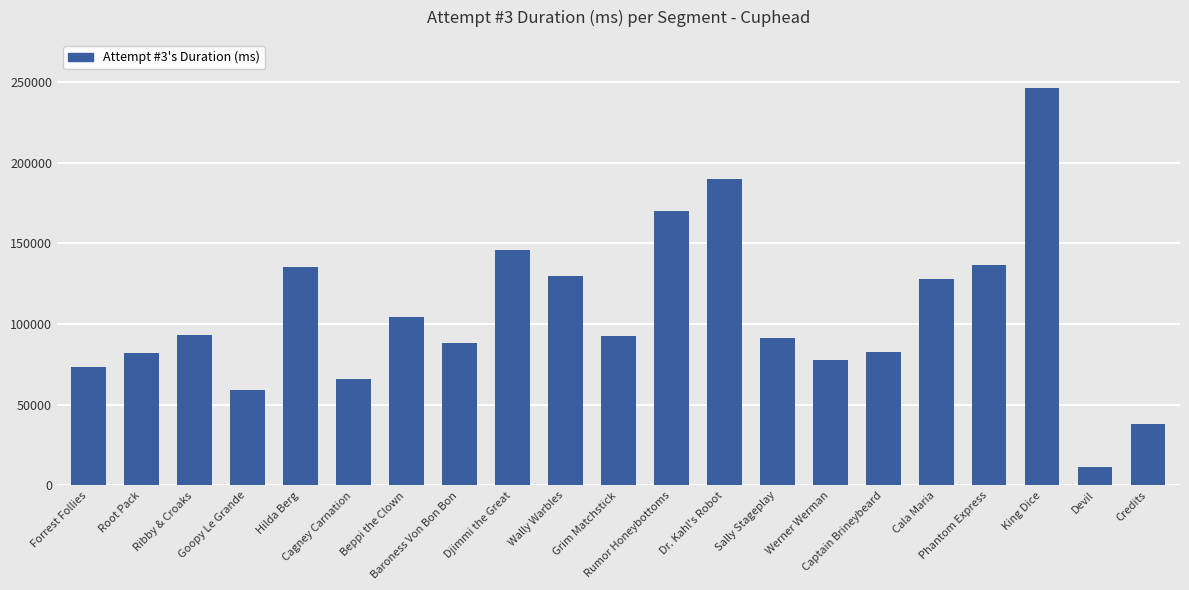

What is the maximum value shown in the chart?

246599